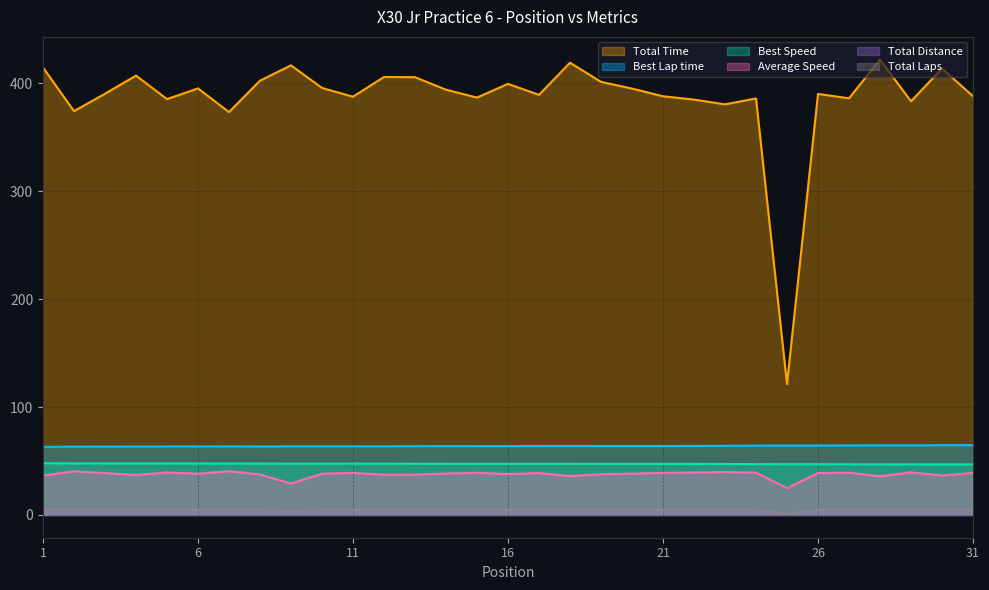

Read the Best Lap time value at 5.

63.4